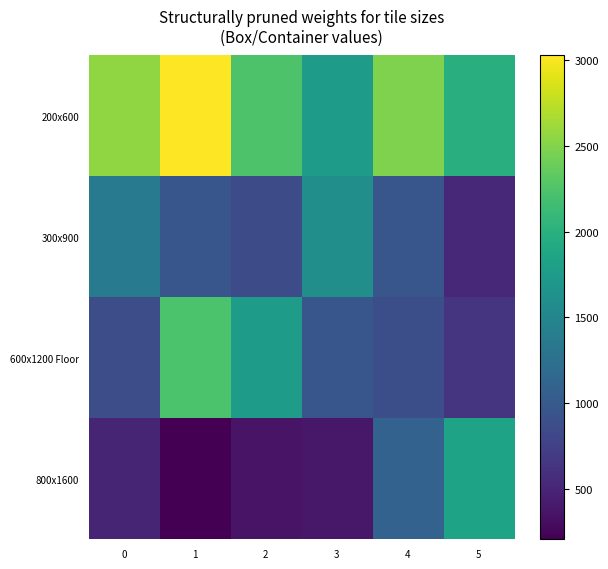

At which category is the sum across all series the highest?

1